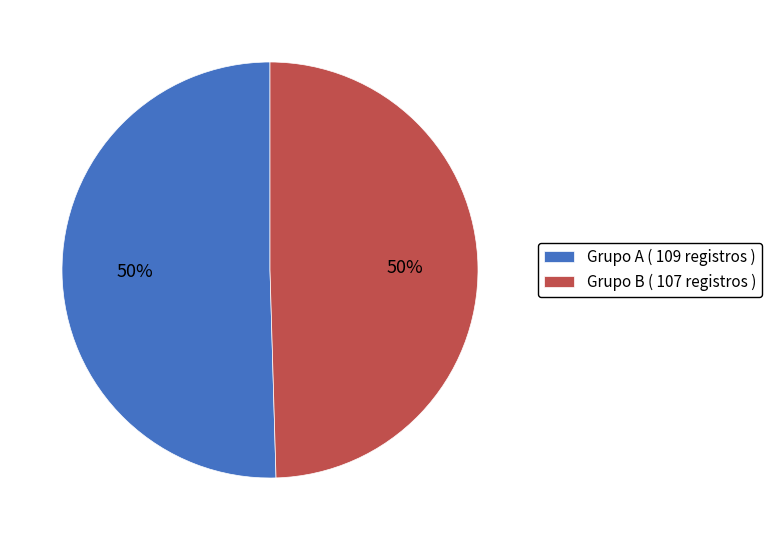

Count the number of slices in the pie.

2